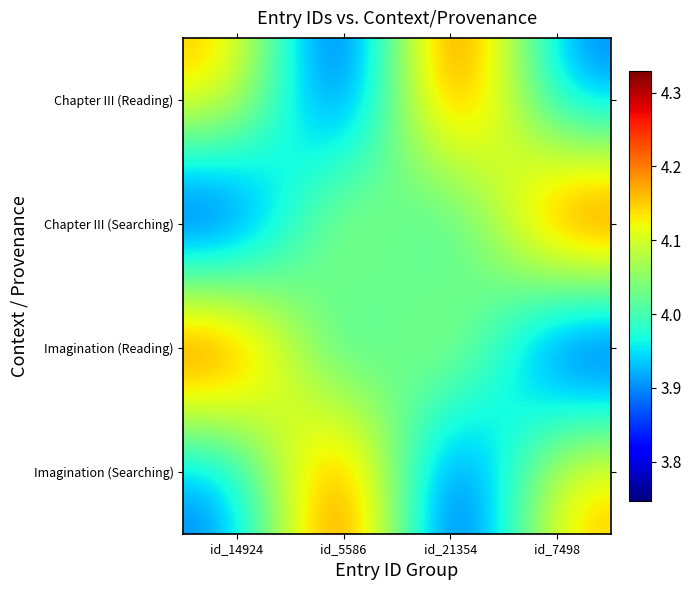

Rank the series at id_14924 from lowest to highest value.

Chapter III (Searching), Imagination (Searching), Chapter III (Reading), Imagination (Reading)